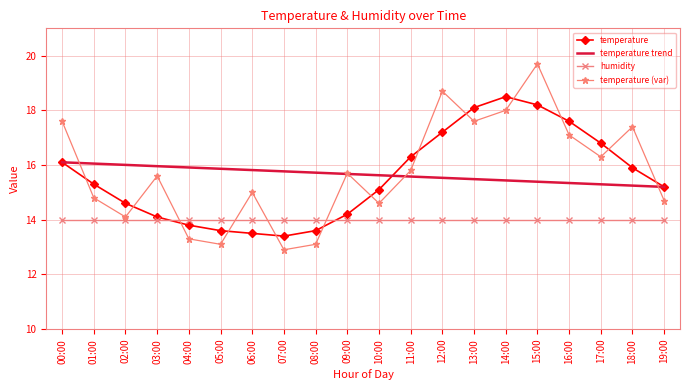

How many interior local valleys does the temperature series have?

1